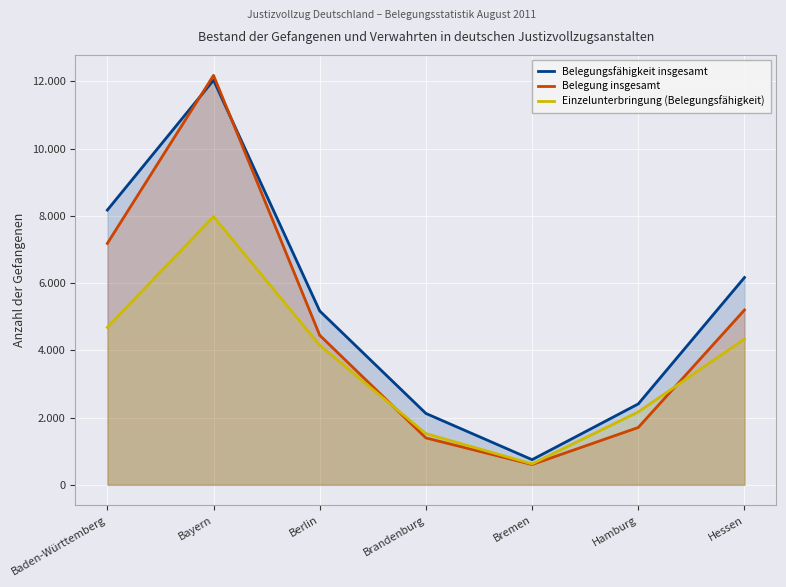

What is the value of the Belegung insgesamt point at the 3rd from the left?

4448